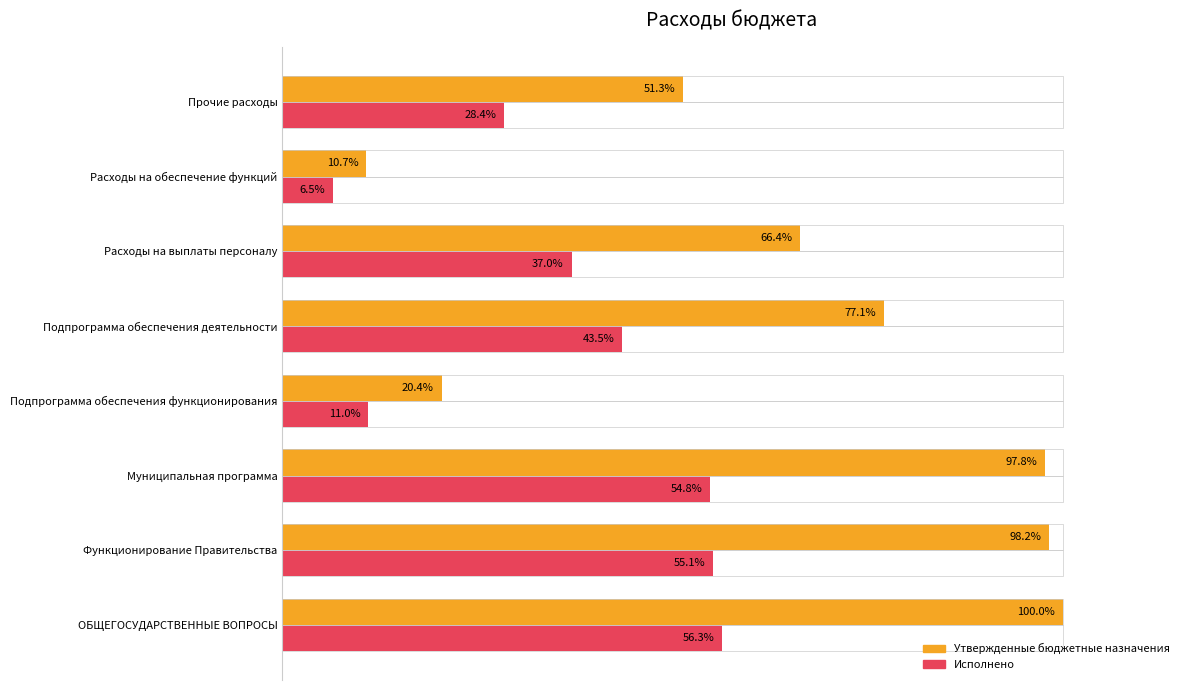

Rank the categories by Утвержденные бюджетные назначения value from highest to lowest.

ОБЩЕГОСУДАРСТВЕННЫЕ ВОПРОСЫ, Функционирование Правительства, Муниципальная программа, Подпрограмма обеспечения деятельности, Расходы на выплаты персоналу, Прочие расходы, Подпрограмма обеспечения функционирования, Расходы на обеспечение функций